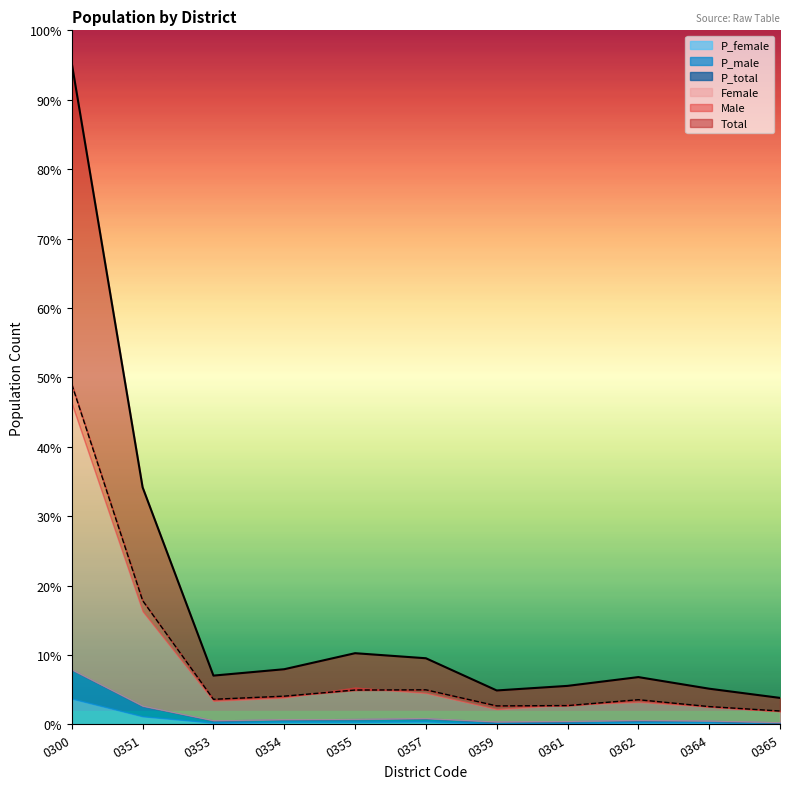

List the labels in order of P_male value, largest first.

0300, 0351, 0357, 0355, 0354, 0353, 0362, 0361, 0359, 0364, 0365